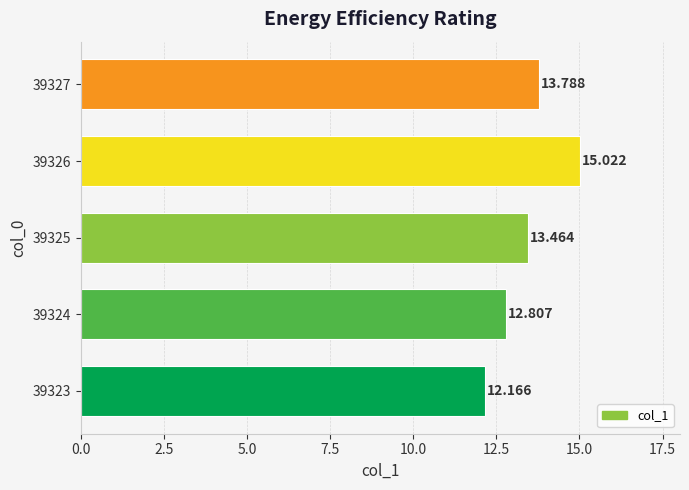

List the labels in order of value, largest first.

39326, 39327, 39325, 39324, 39323